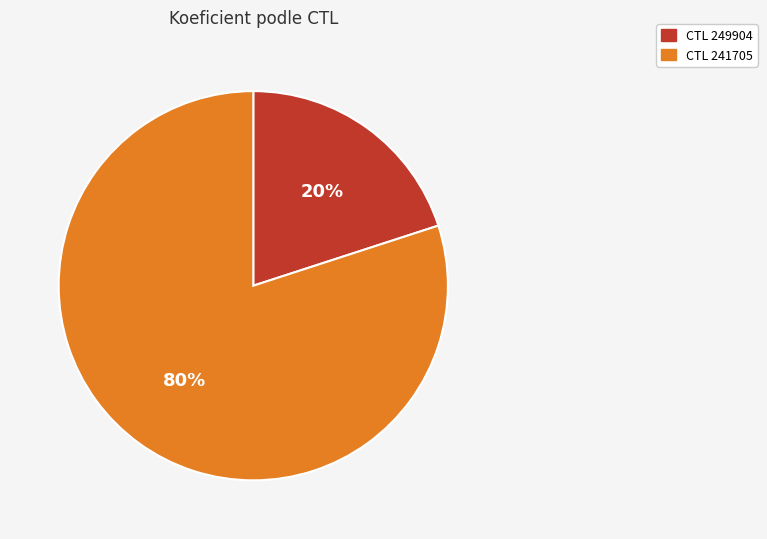

To the nearest percent, what is the difference between the largest and smallest slice percentages?

60%